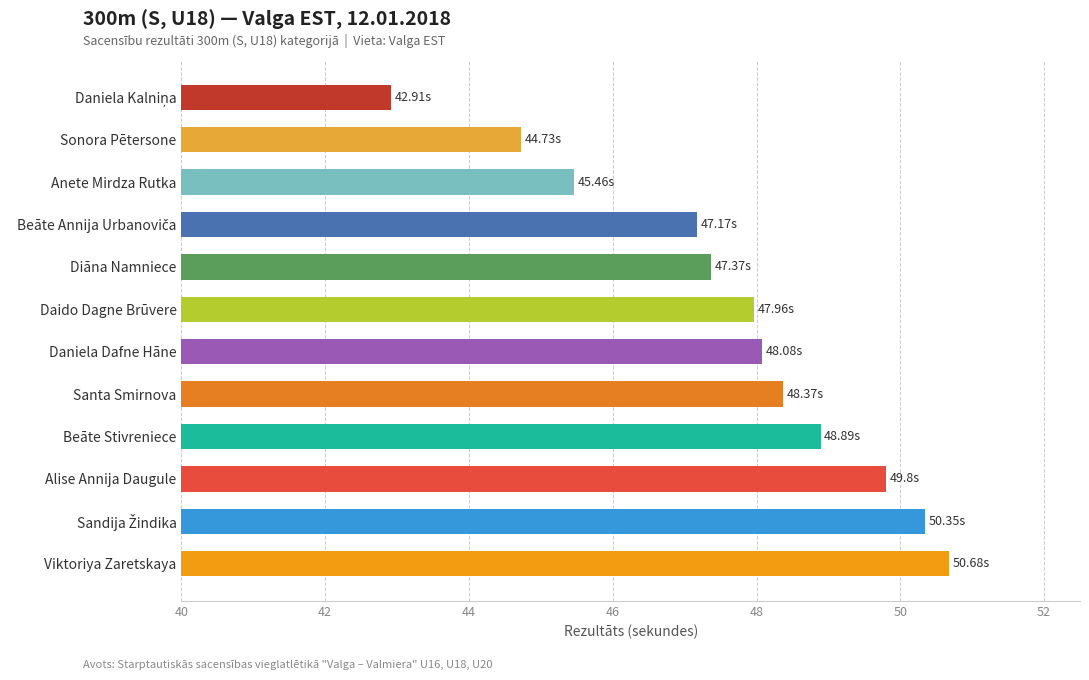

What is the change in value from Viktoriya Zaretskaya to Santa Smirnova?

-2.3